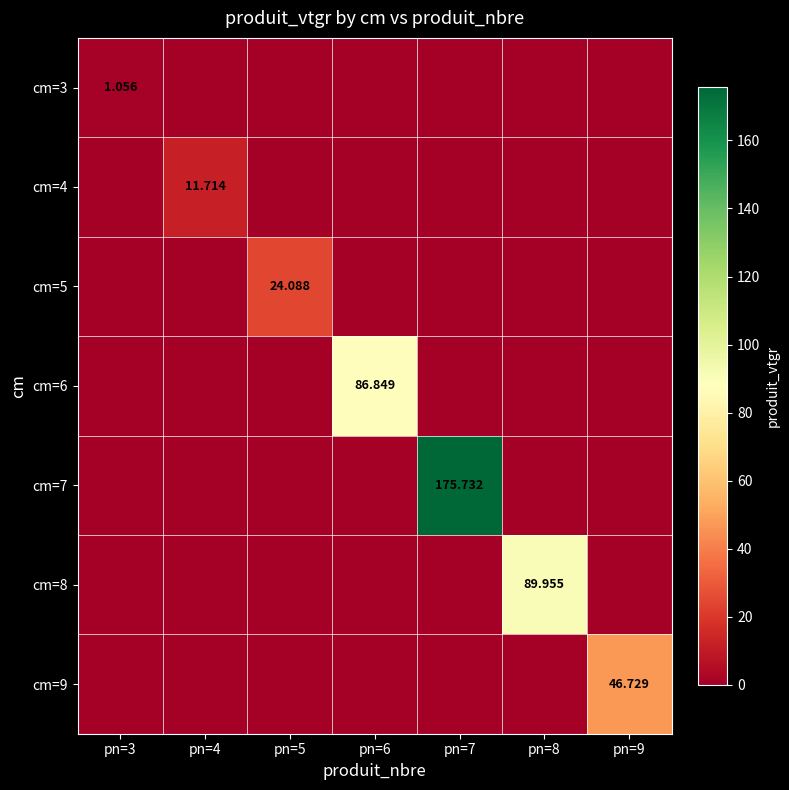

How many categories are shown in the chart?

7